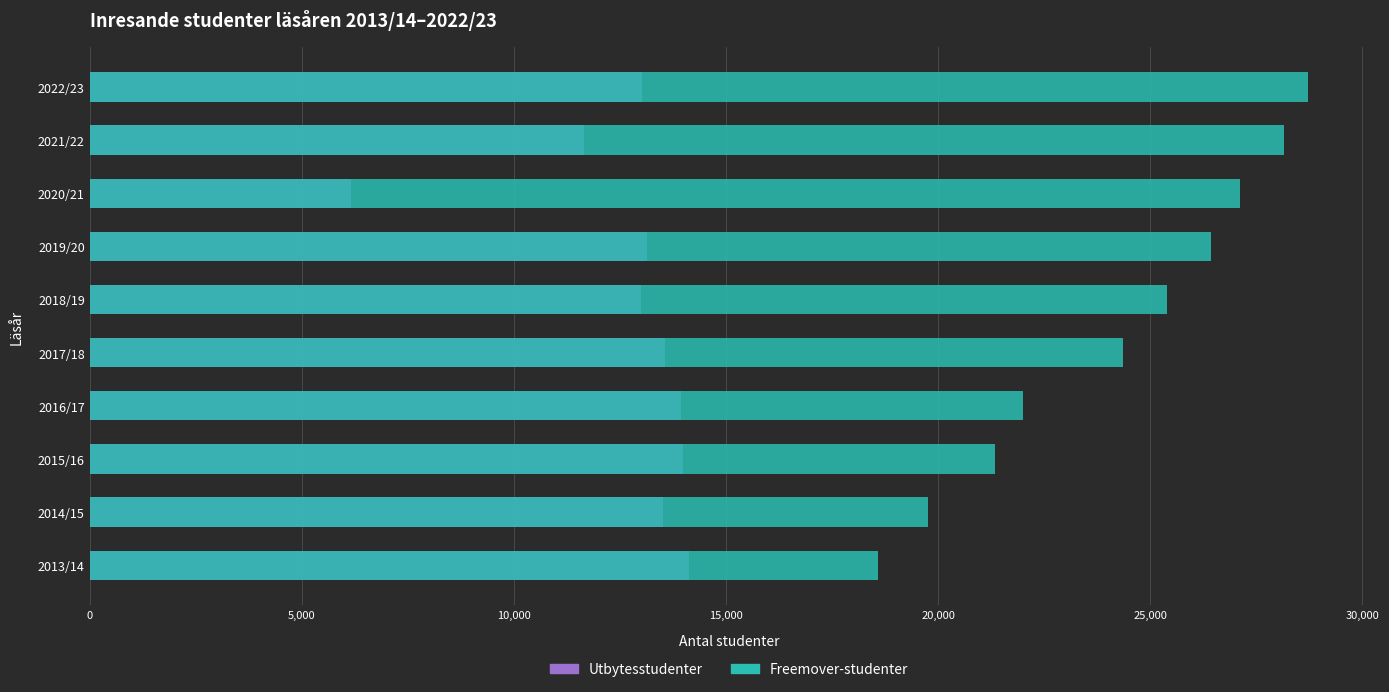

What position from the left is 2015/16?

3